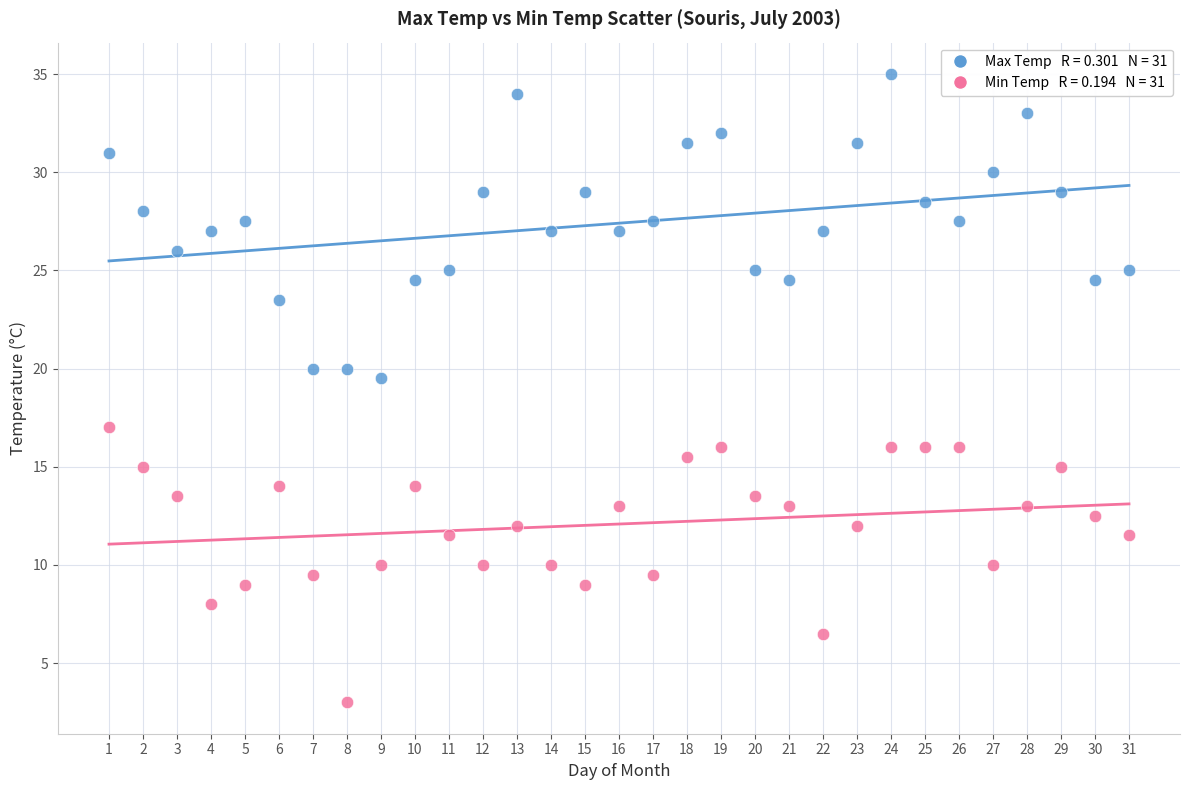

Across all series, what Y value is closest to 19?

19.5